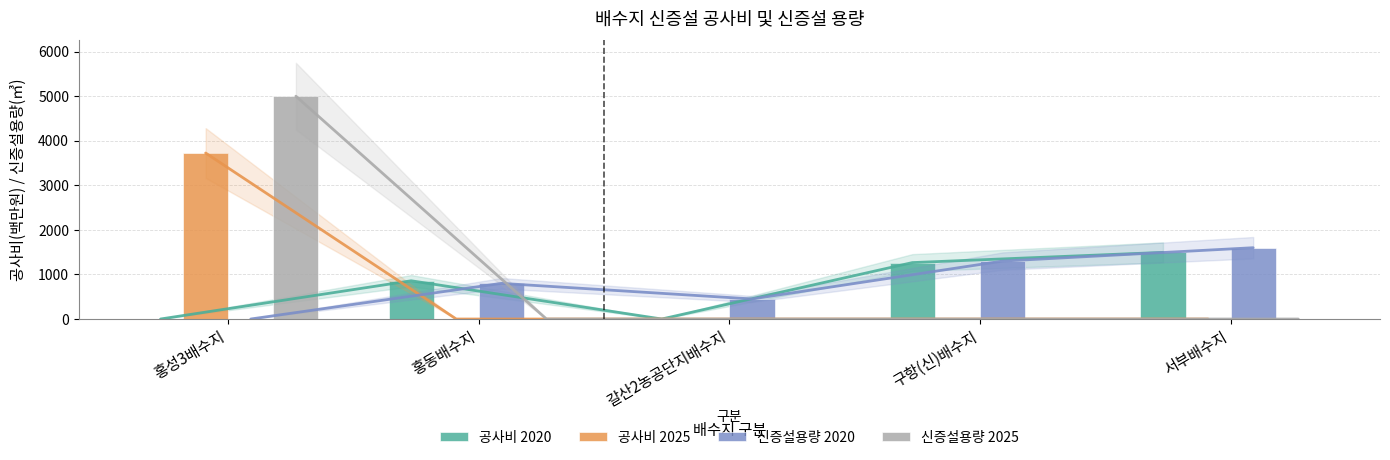

What position from the right is 갈산2농공단지배수지?

3